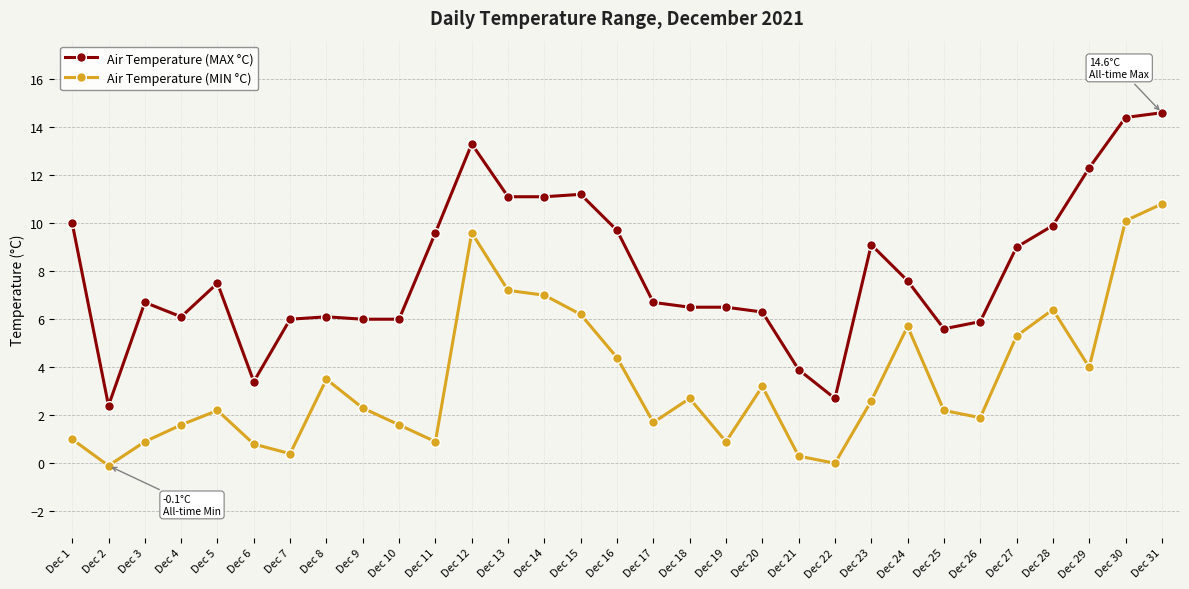

What is the difference between the maximum and minimum values in the Air Temperature (MIN °C) series?

10.9